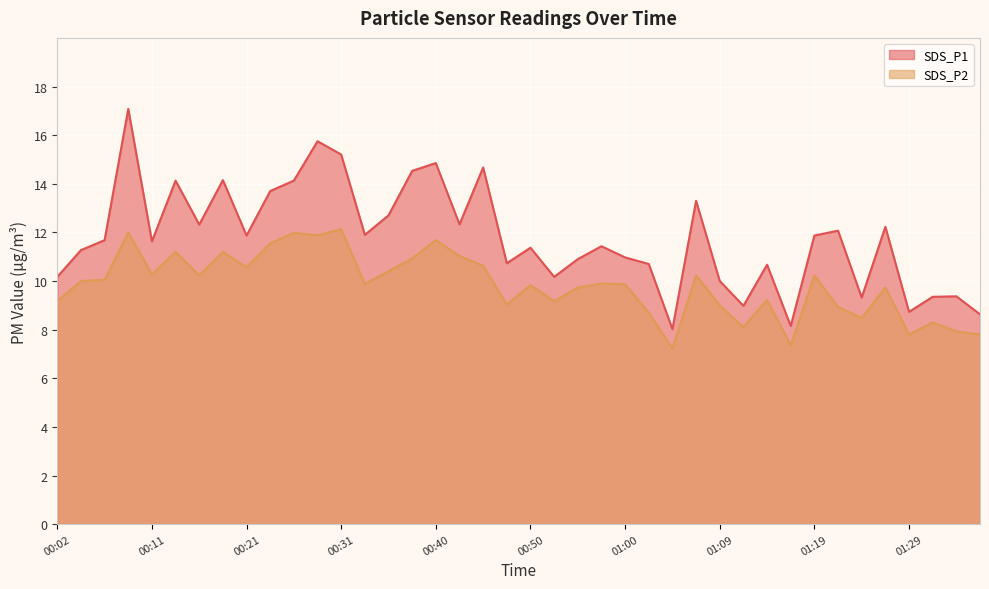

Reading left to right, extract all data points from this chart.

SDS_P1: 10.2	11.3	11.7	17.1	11.6	14.1	12.3	14.2	11.9	13.7	14.1	15.8	15.2	11.9	12.7	14.5	14.8	12.3	14.7	10.7	11.4	10.2	10.9	11.4	11.0	10.7	8.0	13.3	10.0	9.0	10.7	8.2	11.9	12.1	9.3	12.2	8.7	9.3	9.4	8.6
SDS_P2: 9.2	10.0	10.1	12.0	10.3	11.2	10.2	11.2	10.6	11.6	12.0	11.9	12.1	9.9	10.4	10.9	11.7	11.0	10.6	9.0	9.8	9.2	9.7	9.9	9.9	8.7	7.2	10.2	9.0	8.1	9.2	7.3	10.2	8.9	8.5	9.7	7.8	8.3	7.9	7.8